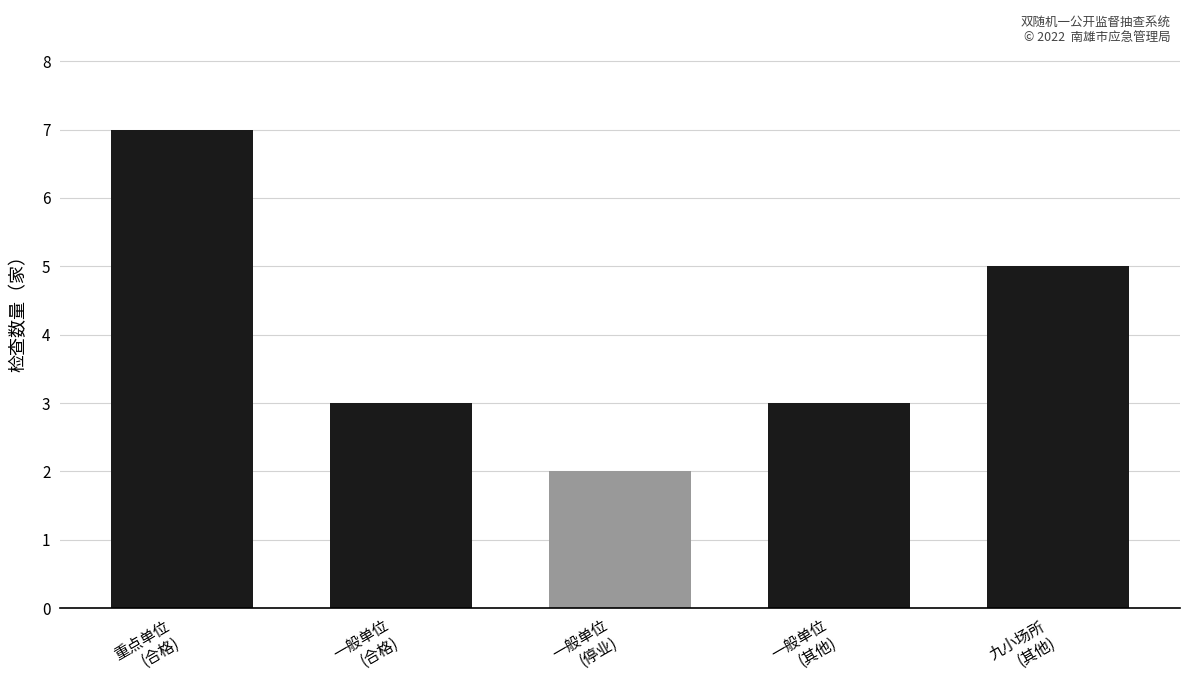

What is the change in value from 重点单位
(合格) to 九小场所
(其他)?

-2